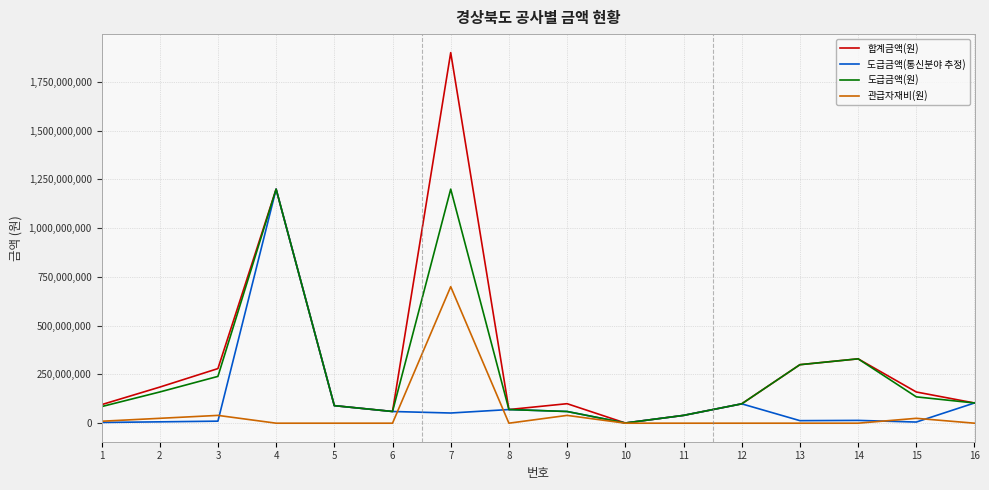

Rank the series by their average value, from highest to lowest.

합계금액(원), 도급금액(원), 도급금액(통신분야 추정), 관급자재비(원)